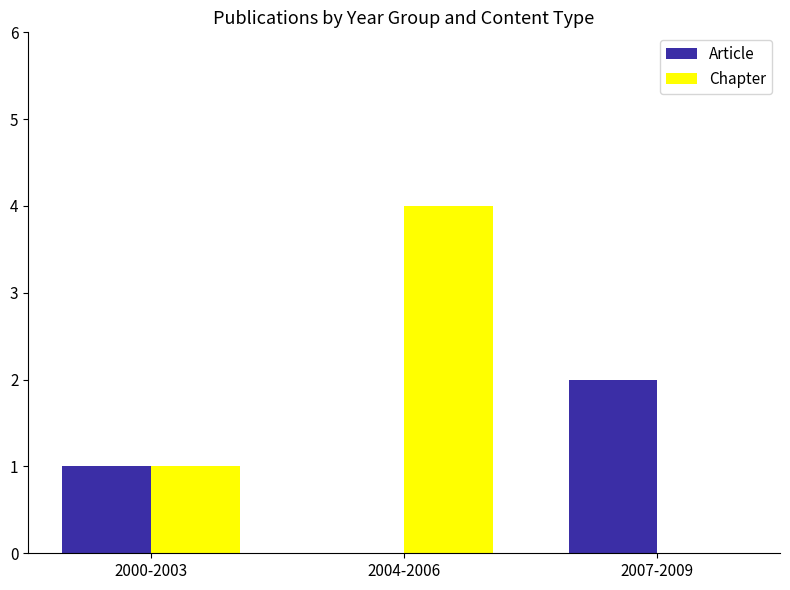

Which series changed the most between 2004-2006 and 2007-2009?

Chapter